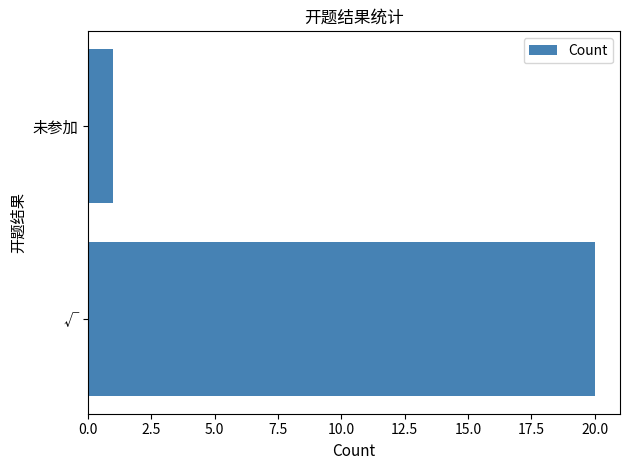

What is the smallest value displayed?

1